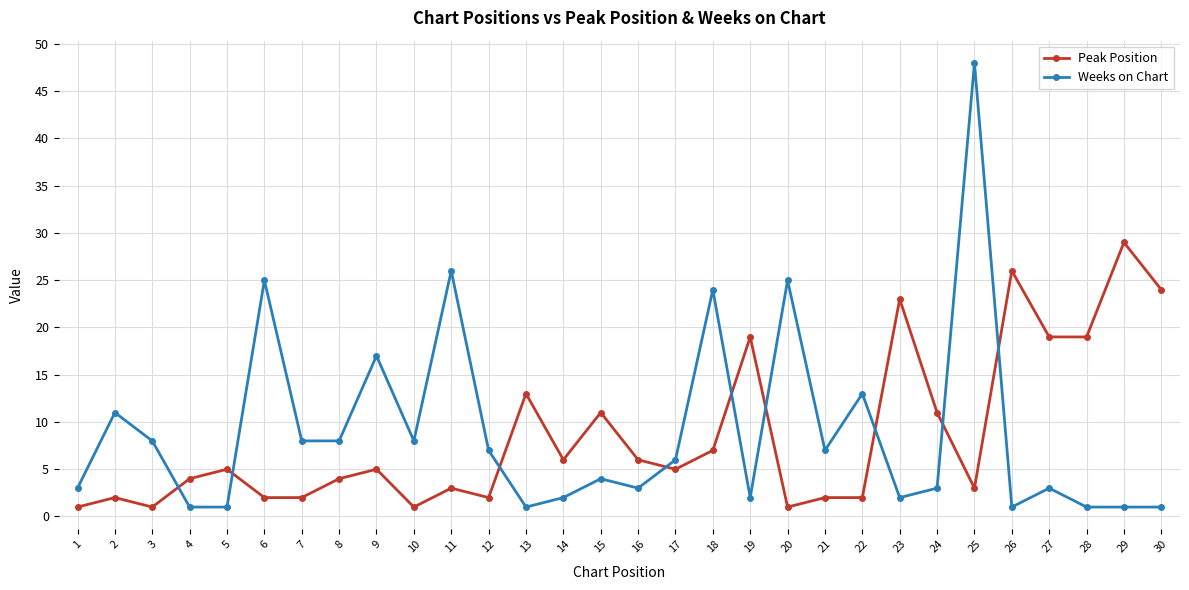

List the series in order of their peak value, lowest first.

Peak Position, Weeks on Chart